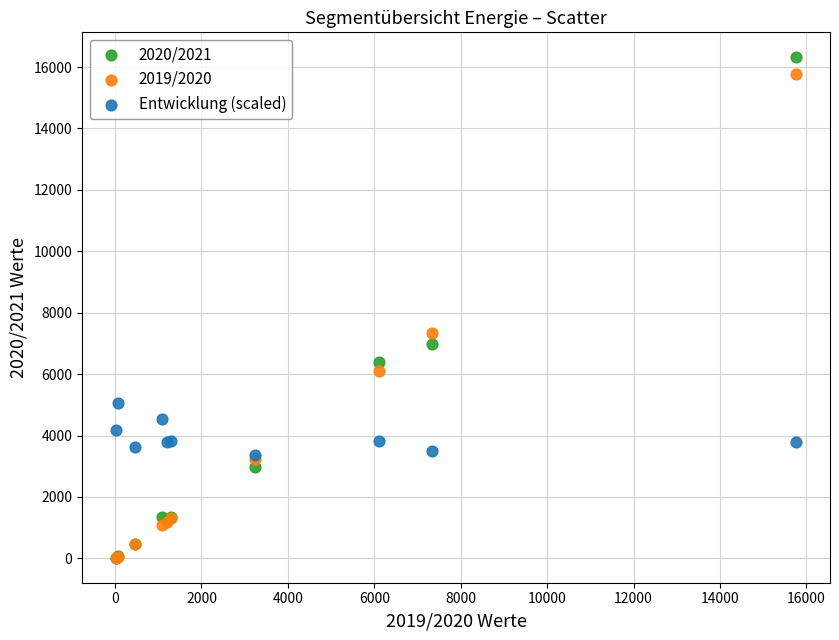

Across all series, what Y value is closest to 8168?

7327.0